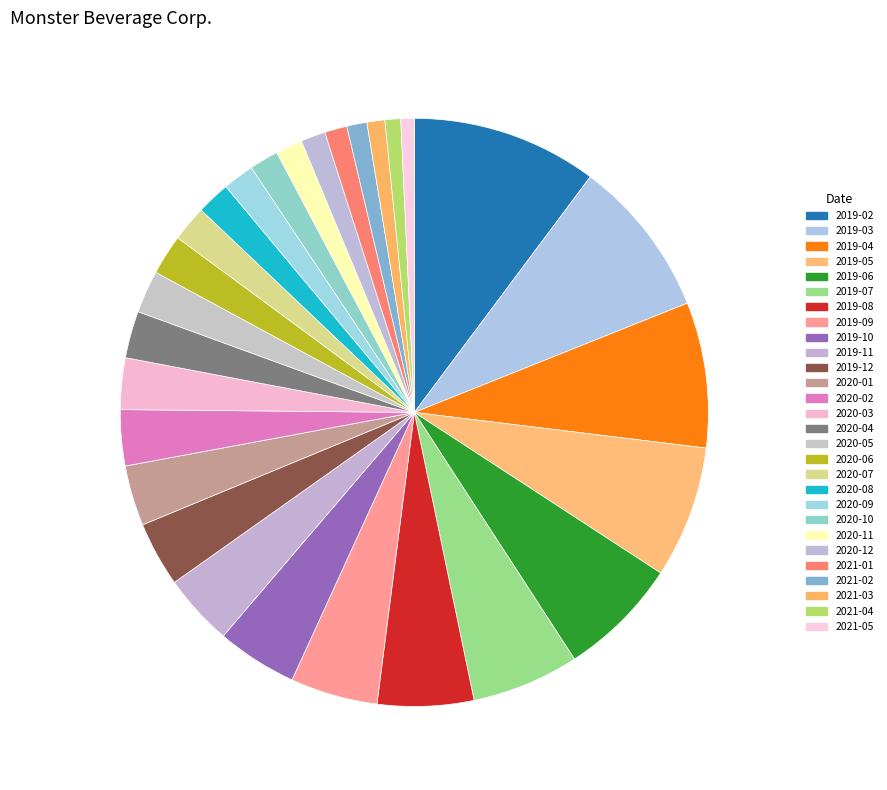

Approximately how many times larger is the value at 2020-06 compared to 2021-01?

1.8